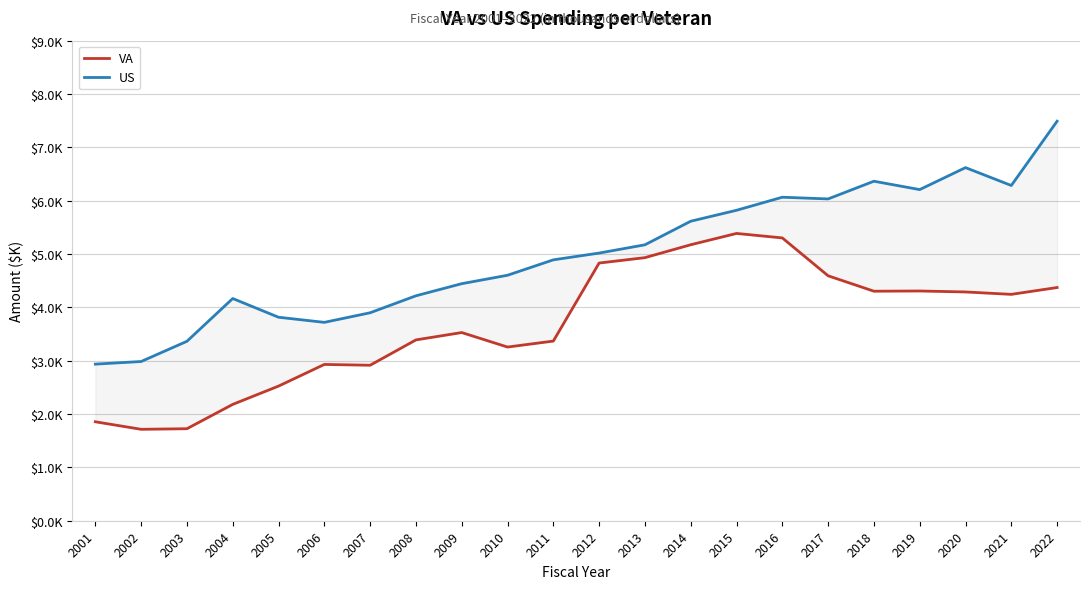

Where is the first local minimum for VA?

2002